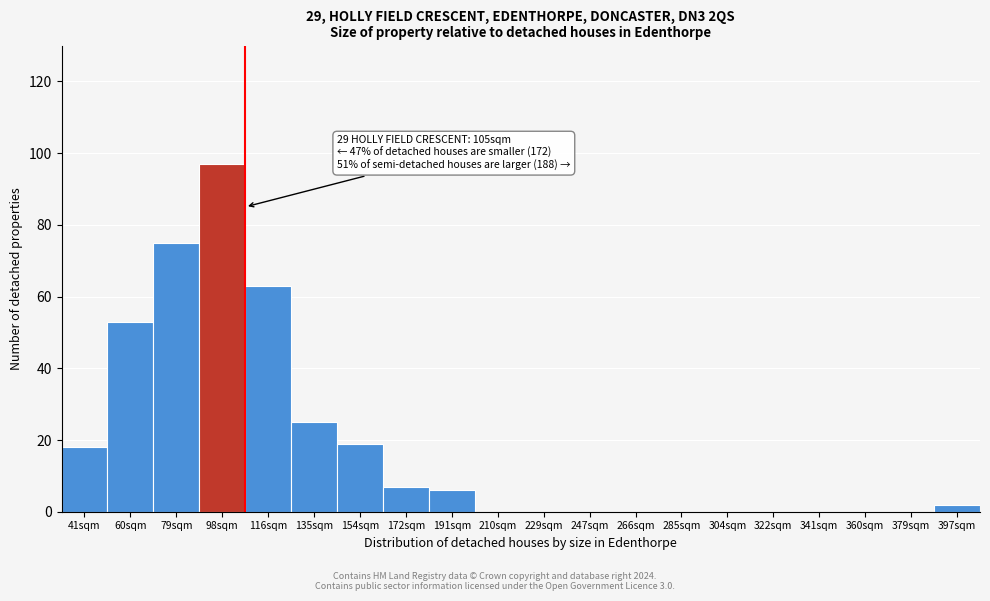

Reading right to left, list all the values displayed in this chart.

397sqm=2	379sqm=0	360sqm=0	341sqm=0	322sqm=0	304sqm=0	285sqm=0	266sqm=0	247sqm=0	229sqm=0	210sqm=0	191sqm=6	172sqm=7	154sqm=19	135sqm=25	116sqm=63	98sqm=97	79sqm=75	60sqm=53	41sqm=18